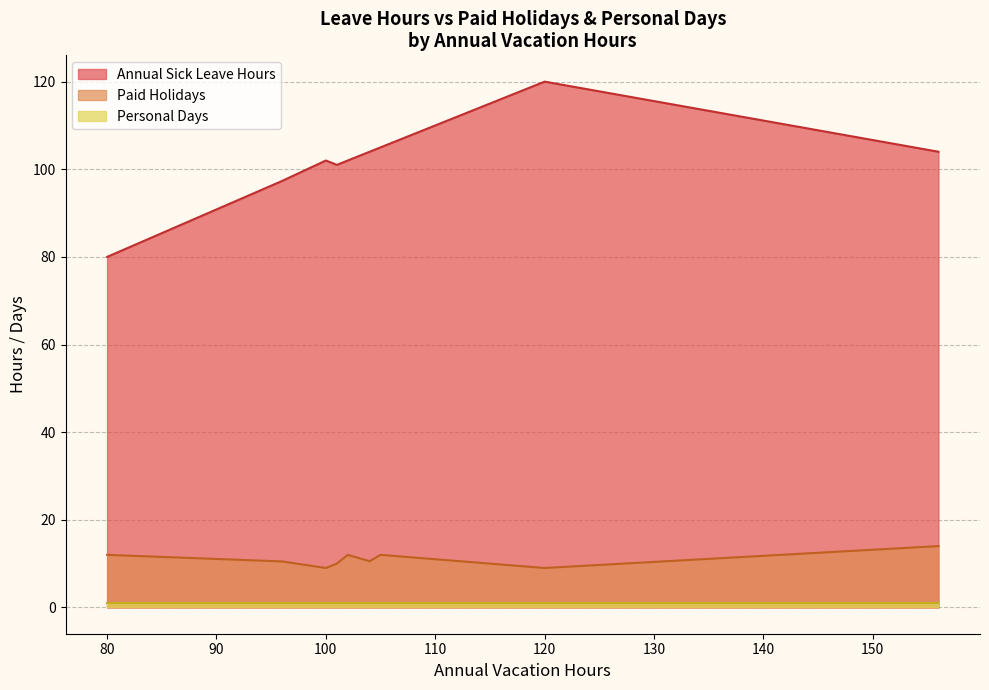

True or false: Annual Sick Leave Hours has a value of 152 at 96.

False